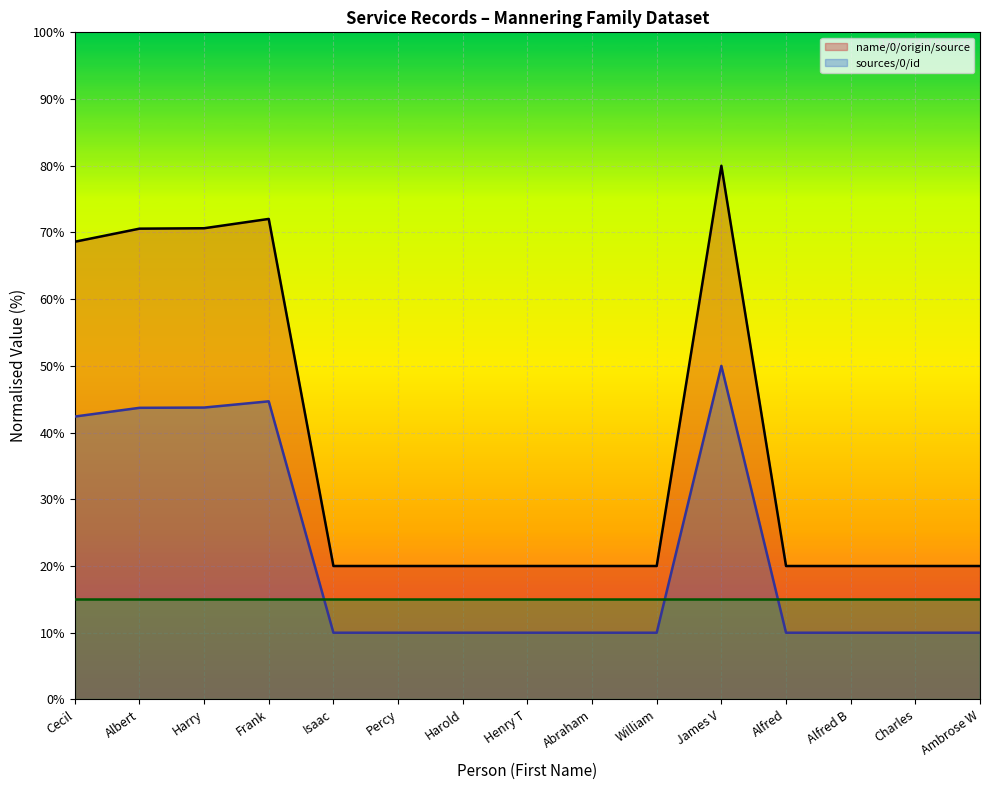

True or false: name/0/origin/source and sources/0/id cross at least once.

False